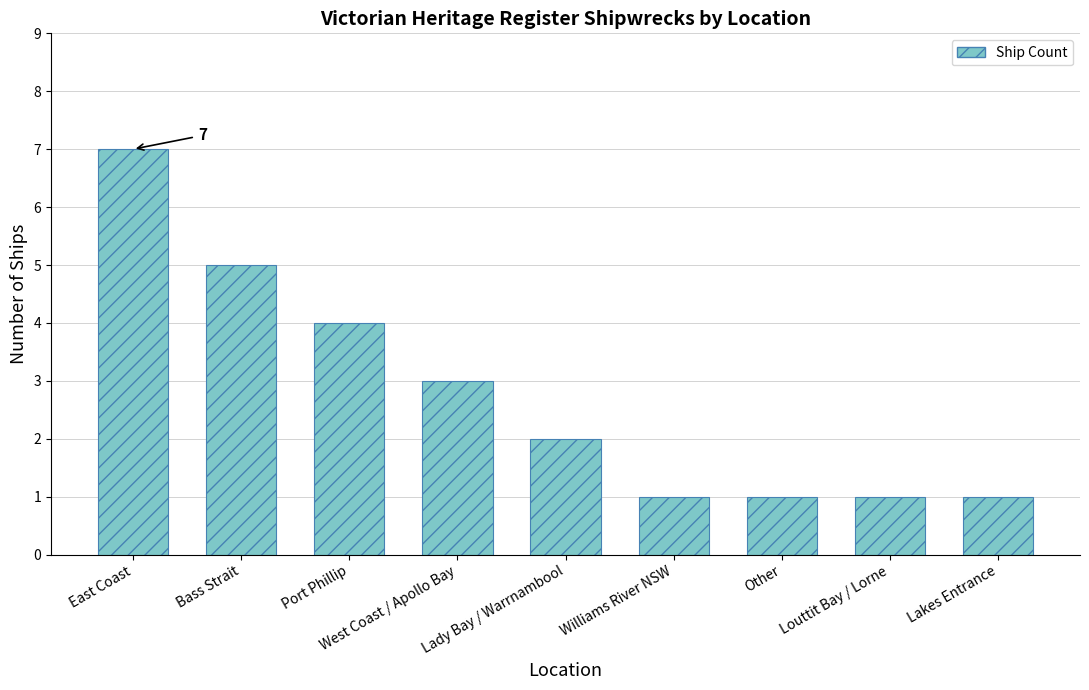

Read the value at Port Phillip.

4